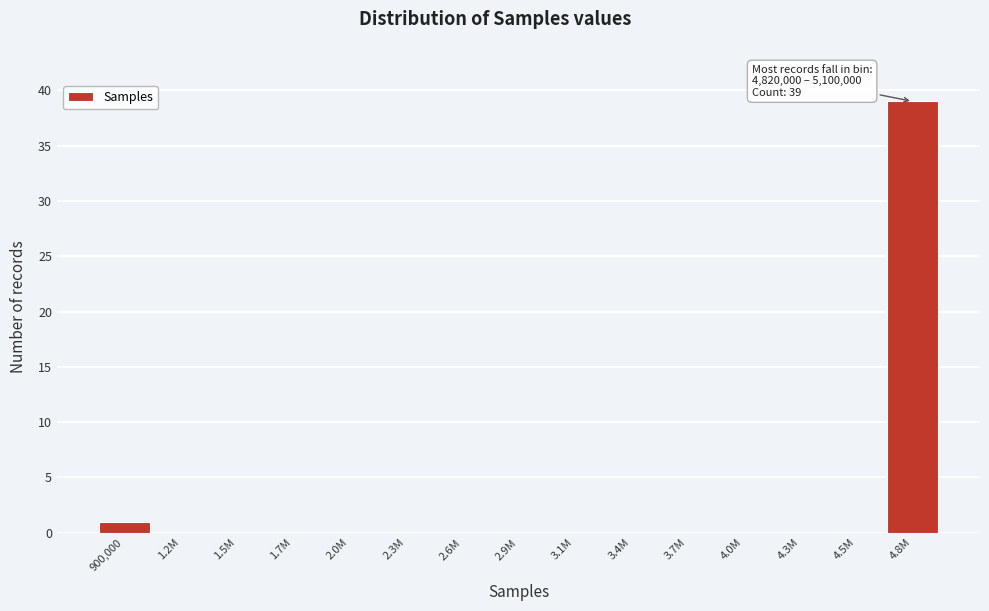

Reading right to left, transcribe all the data shown in this chart.

4.8M=39	4.5M=0	4.3M=0	4.0M=0	3.7M=0	3.4M=0	3.1M=0	2.9M=0	2.6M=0	2.3M=0	2.0M=0	1.7M=0	1.5M=0	1.2M=0	900,000=1